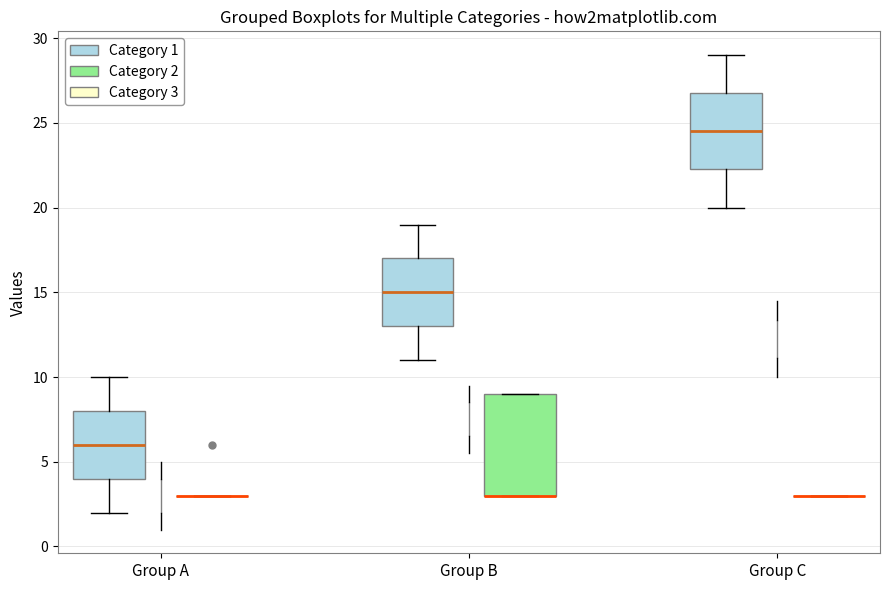

Reading left to right, transcribe this box plot: for each box, give where its median line is, the range the box spans, and where its two whiskers end, as read against the y-axis. The values are not printed on the chart, so give them approximately, as read against the axis.

Group A (Category 1): median 6.0, box 4.0 to 8.0, whiskers 2.0 to 10.0
Group A (Category 3): median 3.0, box 2.0 to 4.0, whiskers 1.0 to 5.0
Group A (Category 2): box collapsed to a line at 3.0, whiskers 3.0 to 3.0
Group B (Category 1): median 15.0, box 13.0 to 17.0, whiskers 11.0 to 19.0
Group B (Category 3): median 7.5, box 6.5 to 8.5, whiskers 5.5 to 9.5
Group B (Category 2): median 3.0 (drawn on the box's lower edge), box 3.0 to 9.0, whiskers 3.0 to 9.0
Group C (Category 1): median 24.5, box 22.5 to 27.0, whiskers 20.0 to 29.0
Group C (Category 3): median 12.5, box 11.0 to 13.5, whiskers 10.0 to 14.5
Group C (Category 2): box collapsed to a line at 3.0, whiskers 3.0 to 3.0